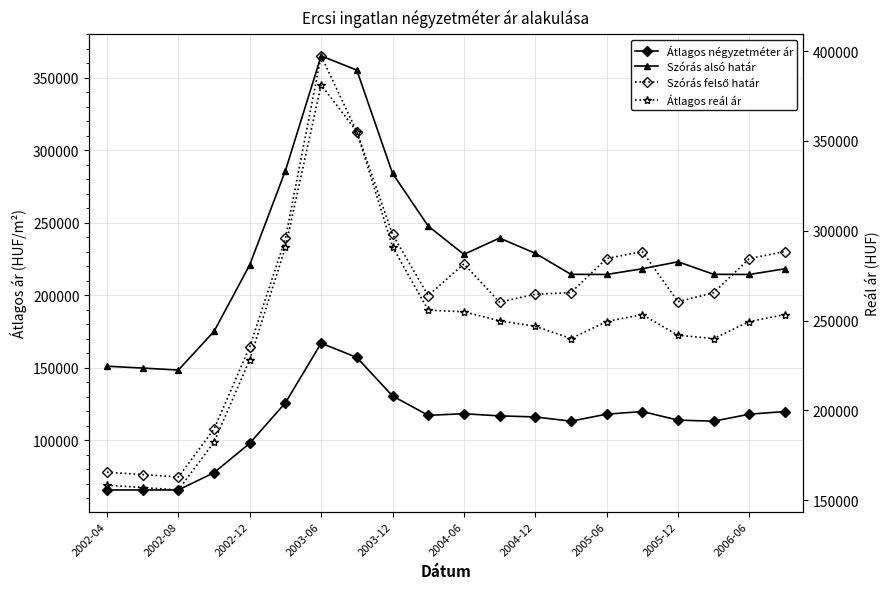

What is the label of the 20th point from the right?

2002-04